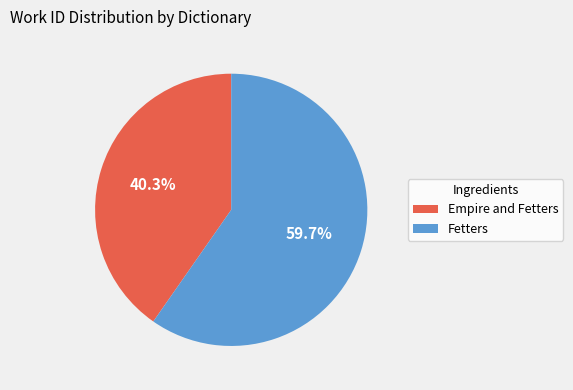

How many slices are in this pie chart?

2